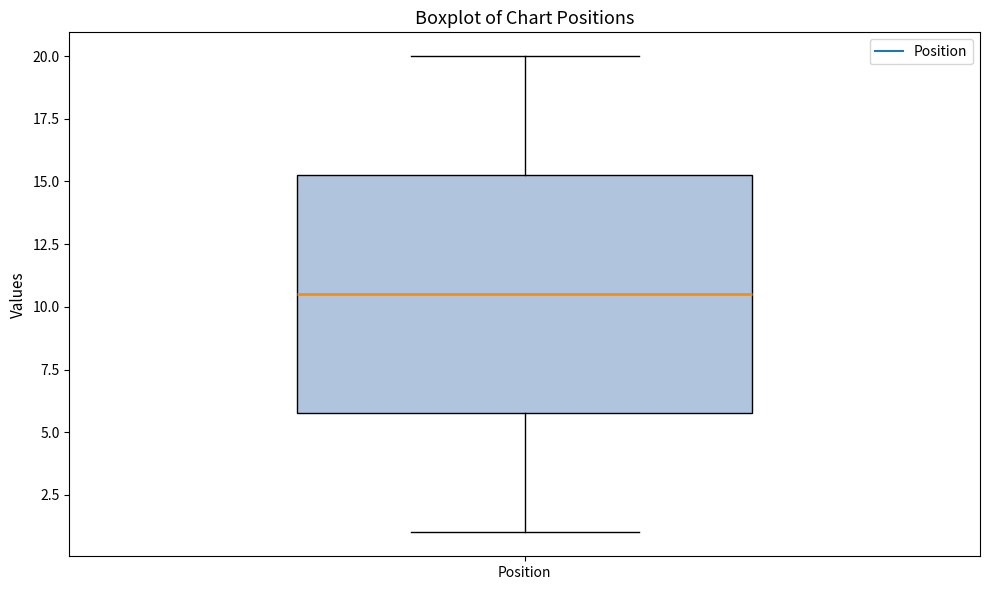

Where is the upper edge of the box for Position on the y-axis? The values are not printed on the chart, so give them approximately, as read against the axis.

15.5